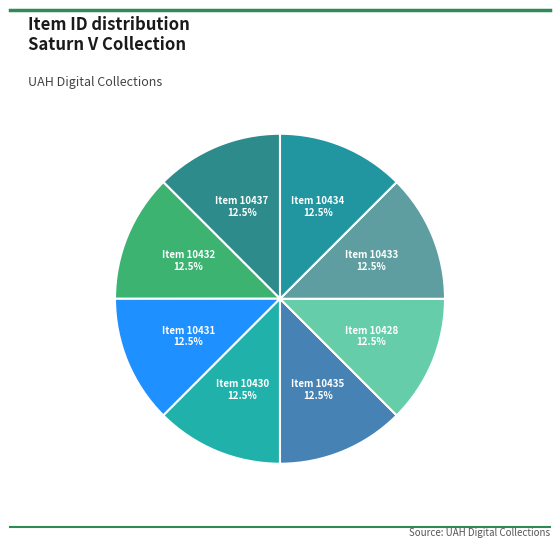

How many segments does this pie chart have?

8